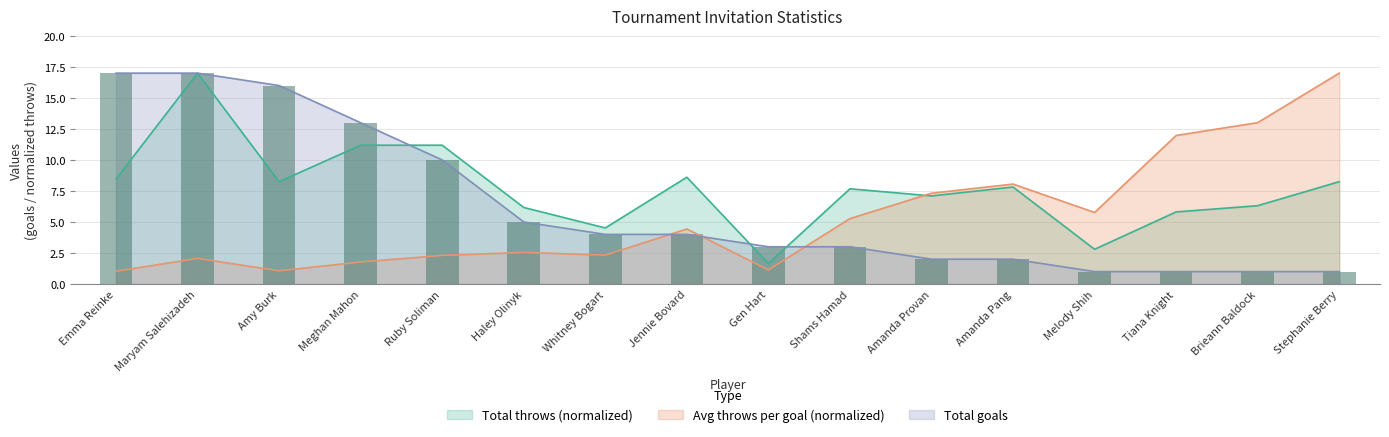

How many values in the Avg throws per goal series exceed 4?

8